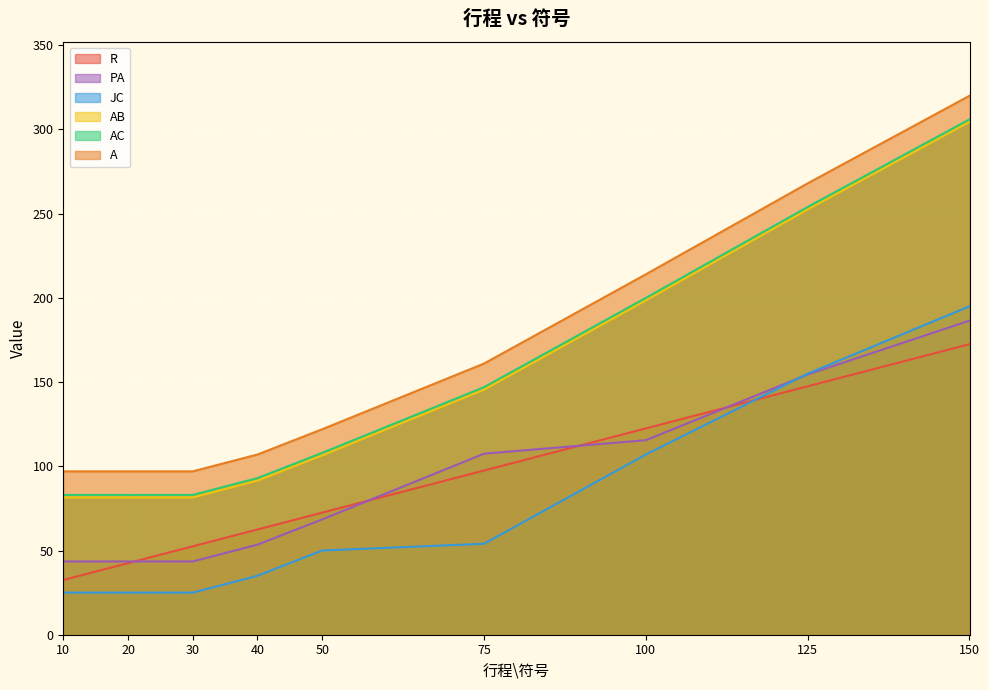

Rank the categories by JC value from lowest to highest.

10, 20, 30, 40, 50, 75, 100, 125, 150